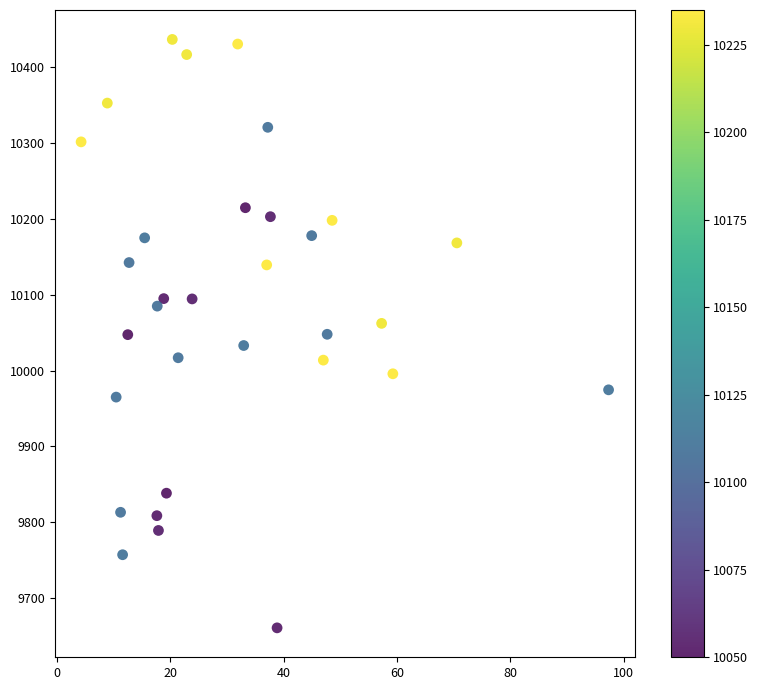

What is the range of X values (max minus min)?

93.1